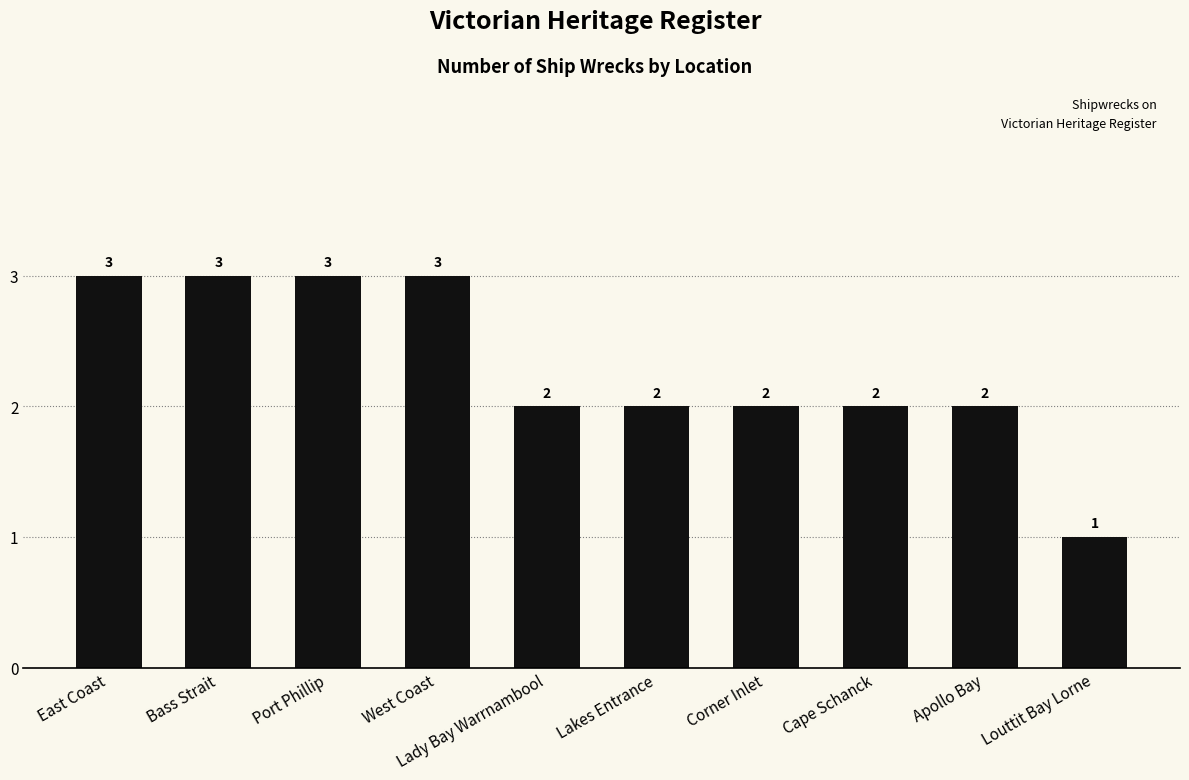

What position from the right is East Coast?

10